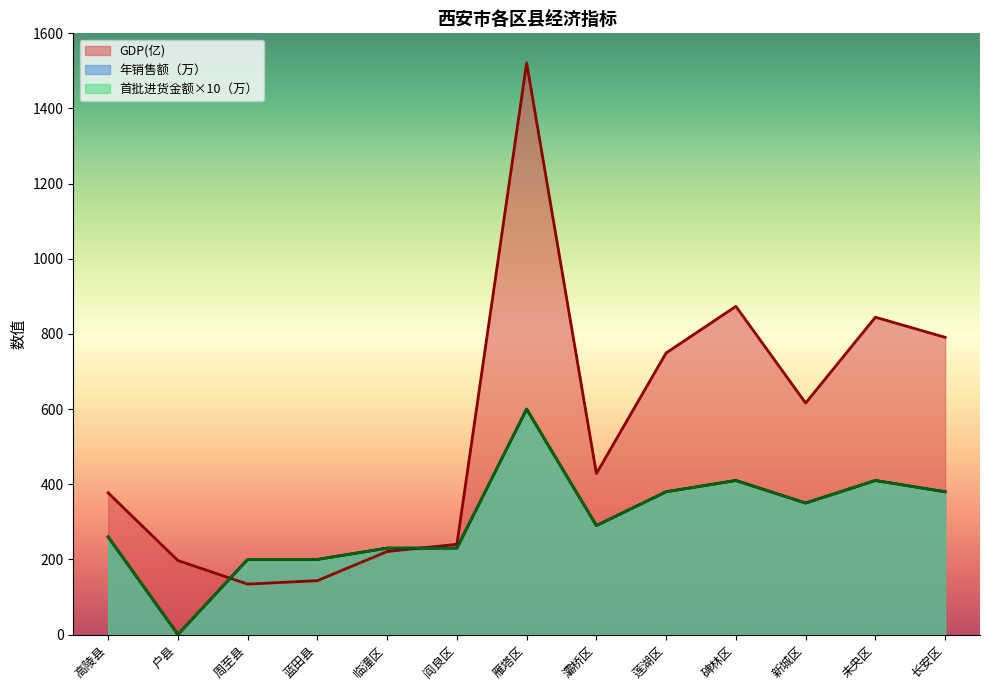

Between 周至县 and 高陵县, which is larger?

高陵县